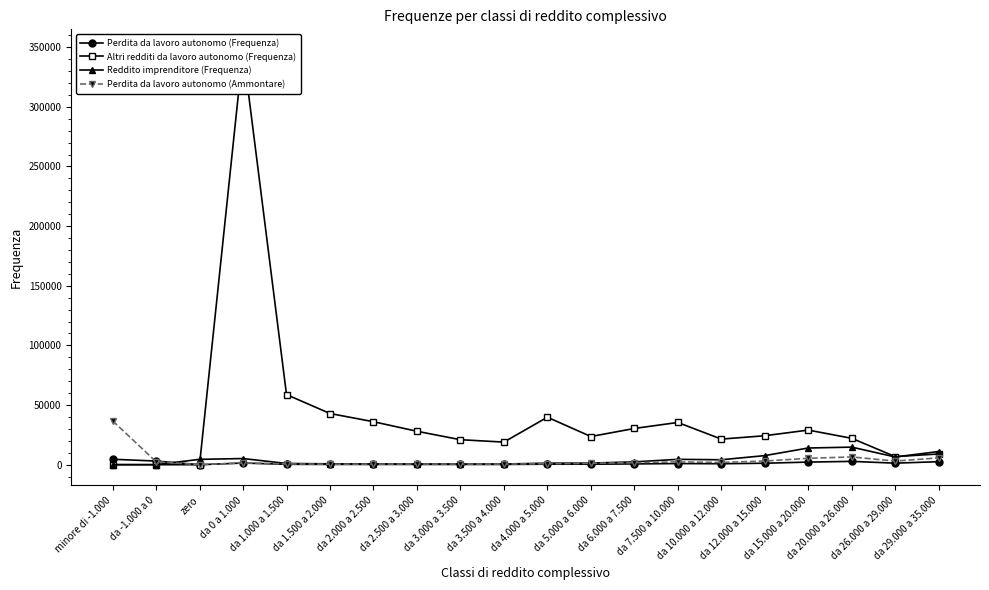

What is the value of the Altri redditi da lavoro autonomo (Frequenza) point at the 11th from the left?

39813